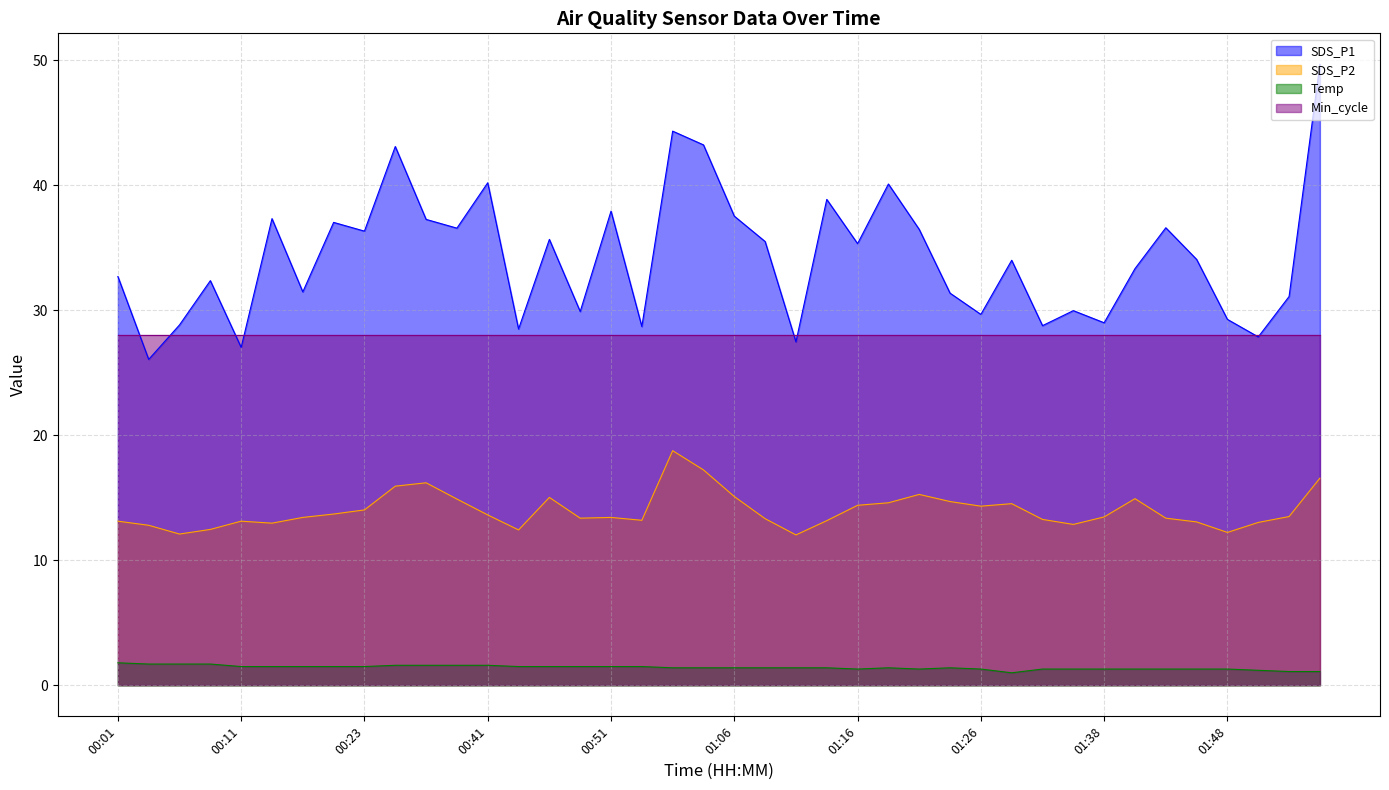

The SDS_P1 series shows 65.1 at 01:14. True or false?

False